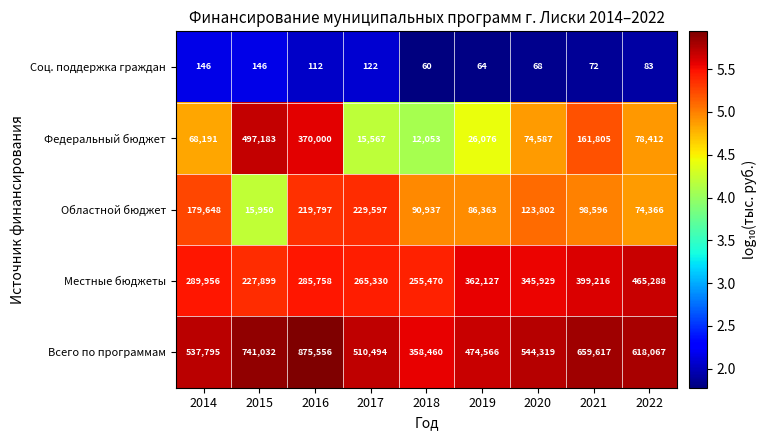

At which category is the sum across all series the highest?

2016